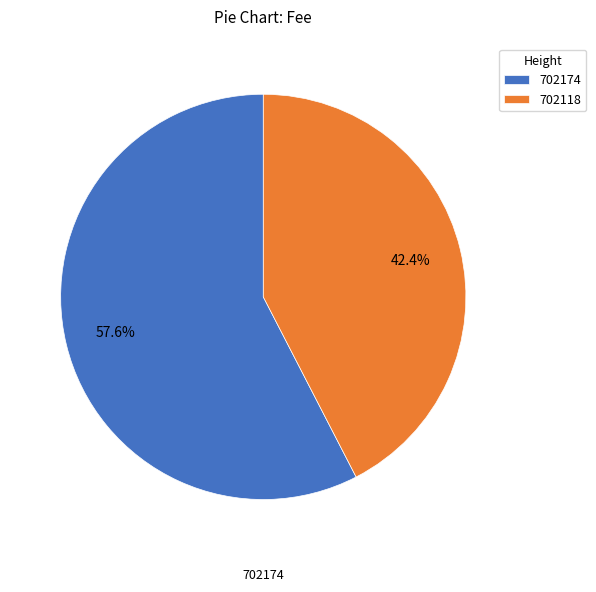

The 702174 slice represents 58% of the pie. True or false?

True